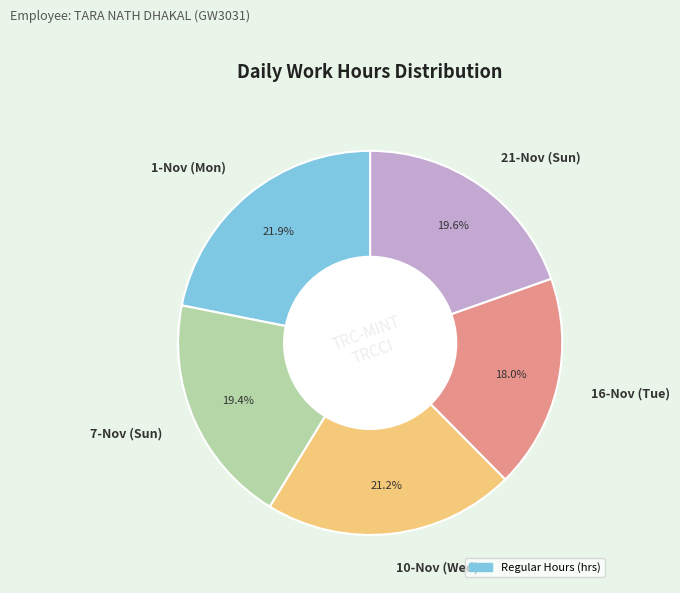

What percentage is NOT represented by 7-Nov (Sun)?

80.6%